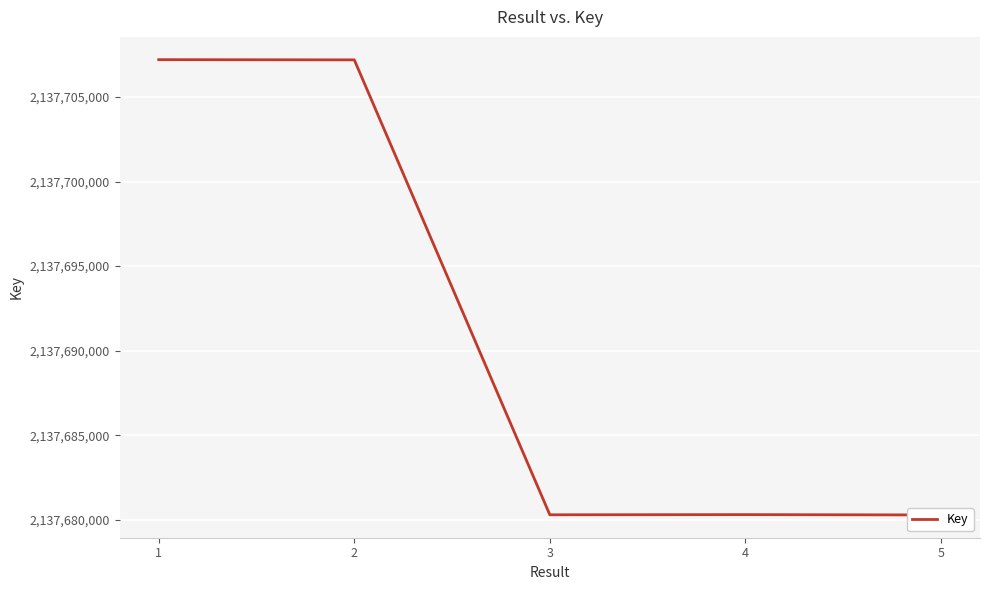

The chart shows a value of 2137680286 at 5. True or false?

True